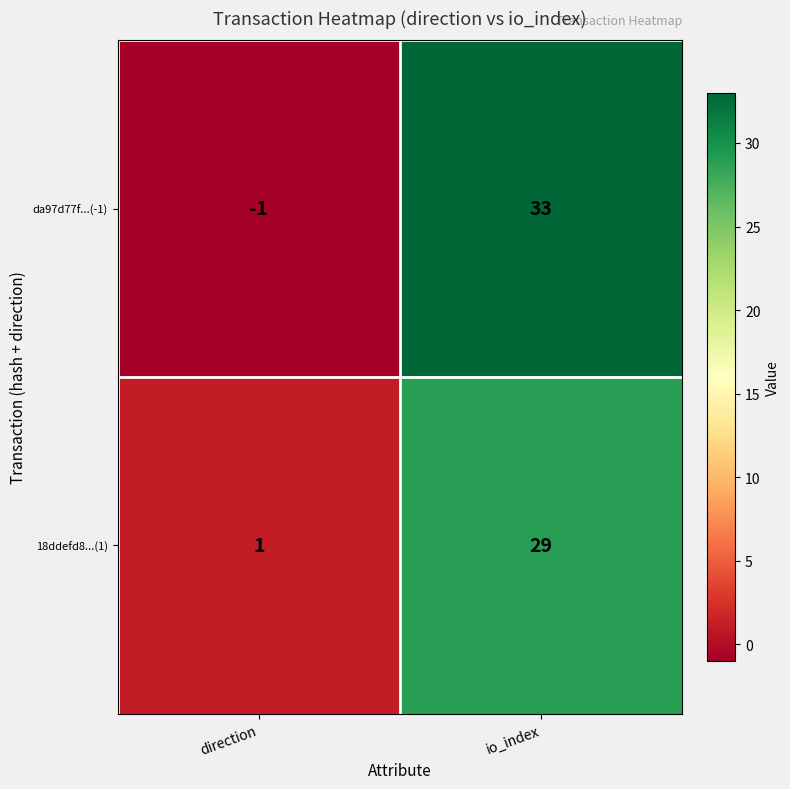

What is the maximum value shown in the chart?

33